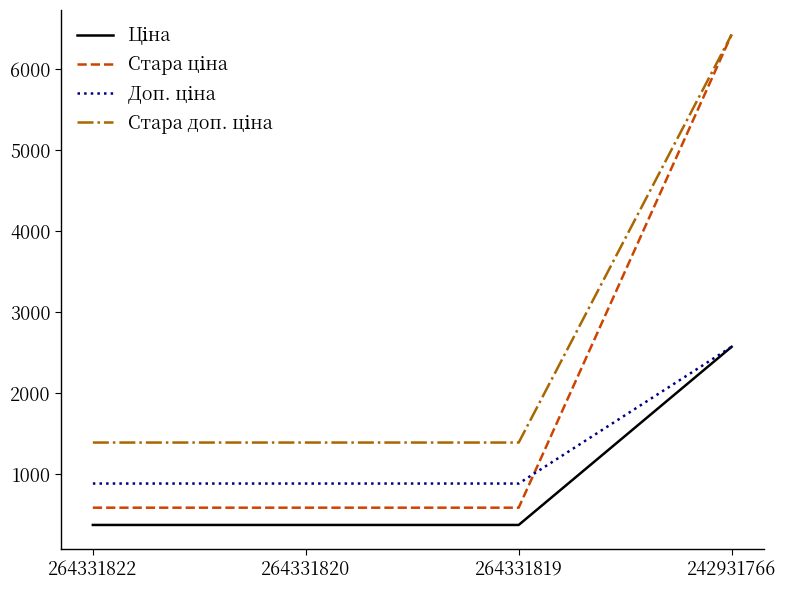

What is the difference between the highest and lowest values at 264331819?

1018.1